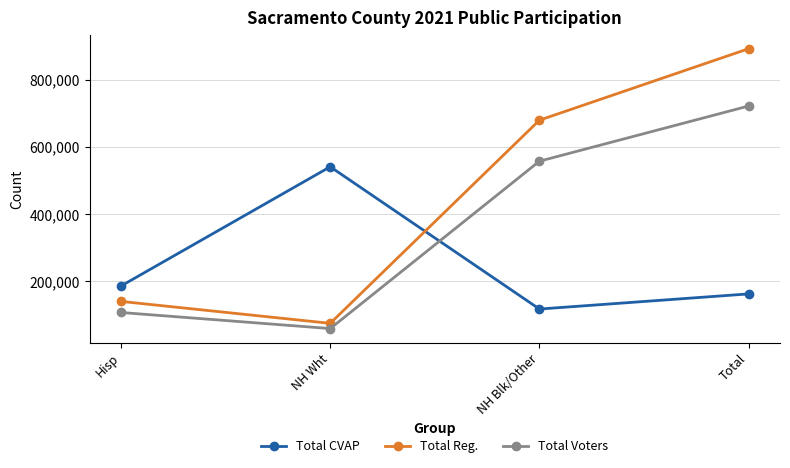

True or false: Total CVAP has more than 1 interior local peaks.

False